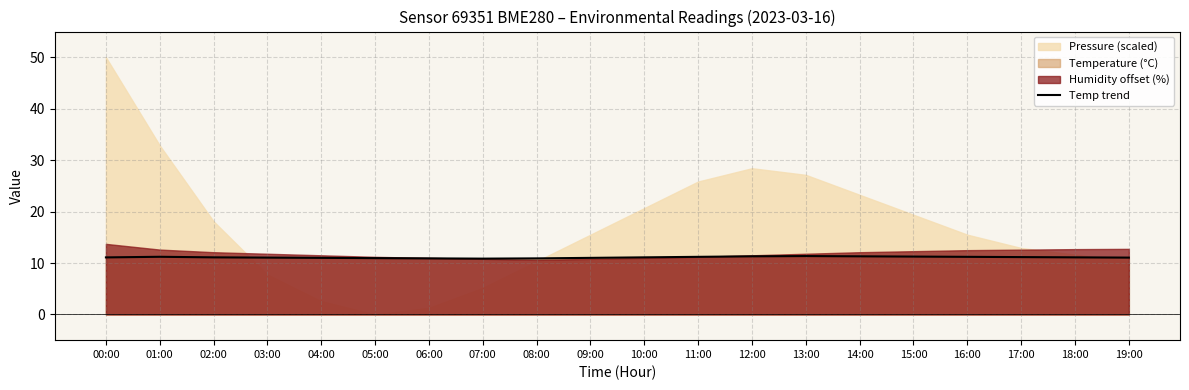

The Temp trend series shows 18.3 at 15:00. True or false?

False